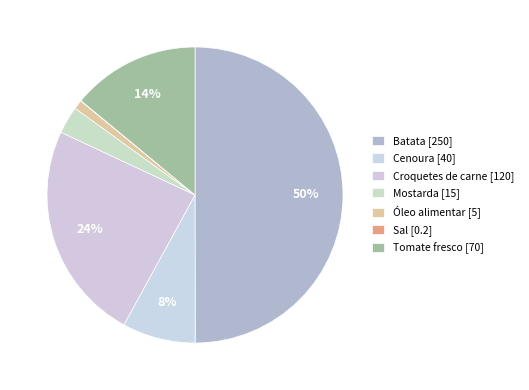

What portion of the pie excludes Óleo alimentar?

99.0%